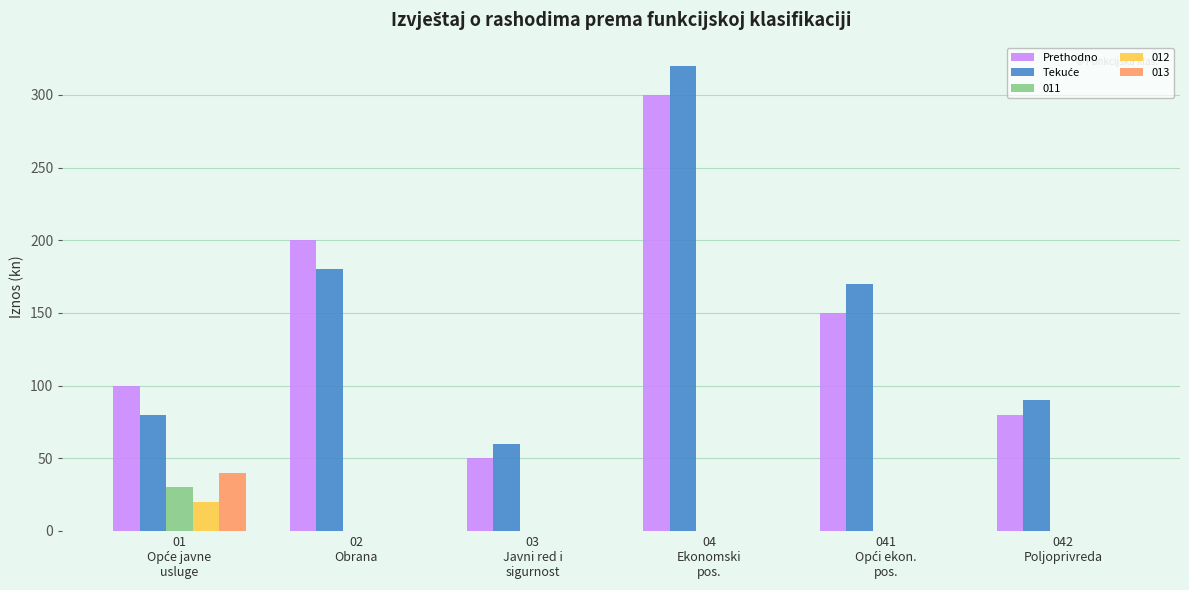

What is the sum of all 013 values?

40